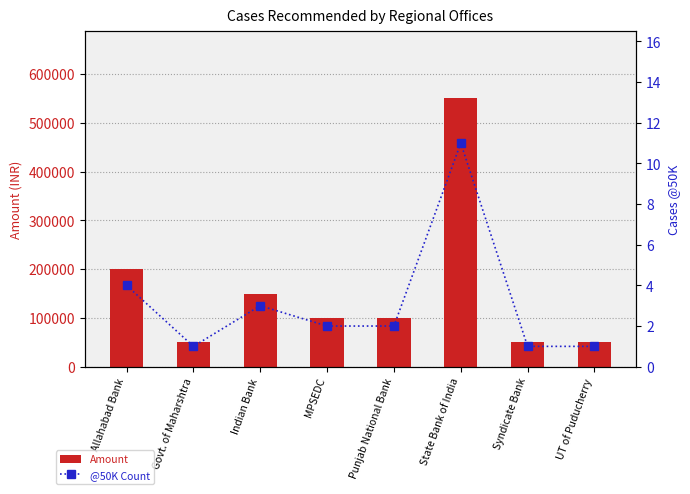

What is the maximum value shown in the chart?

550000